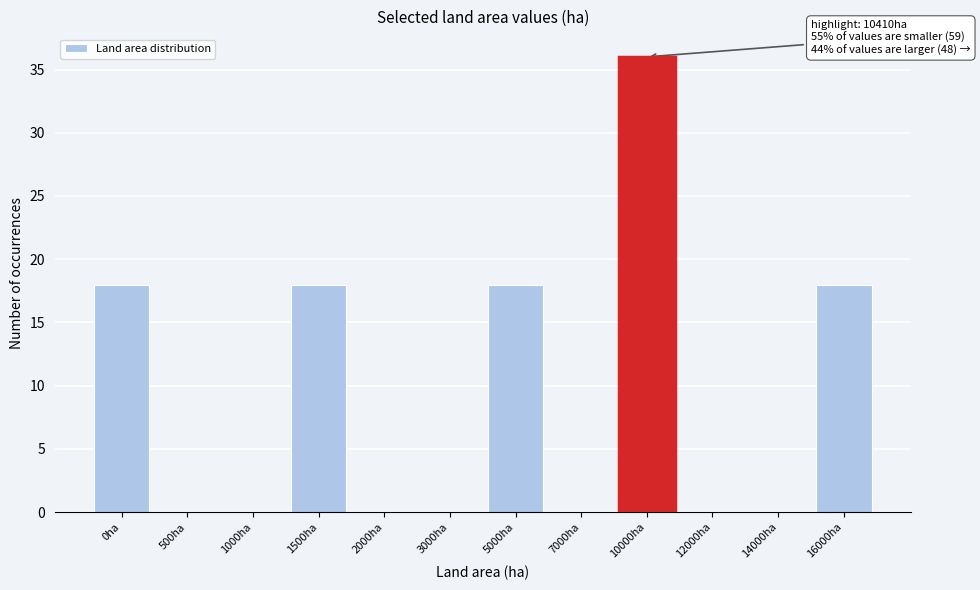

Reading left to right, extract all data points from this chart.

0ha=18	500ha=0	1000ha=0	1500ha=18	2000ha=0	3000ha=0	5000ha=18	7000ha=0	10000ha=36	12000ha=0	14000ha=0	16000ha=18